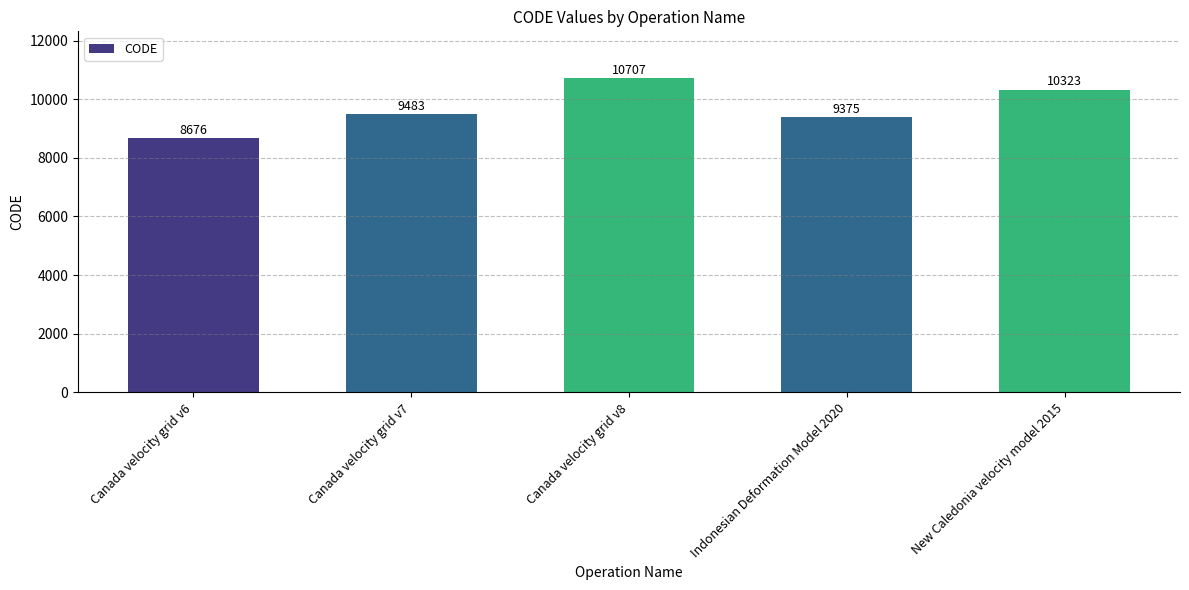

How many values are below 9483?

2